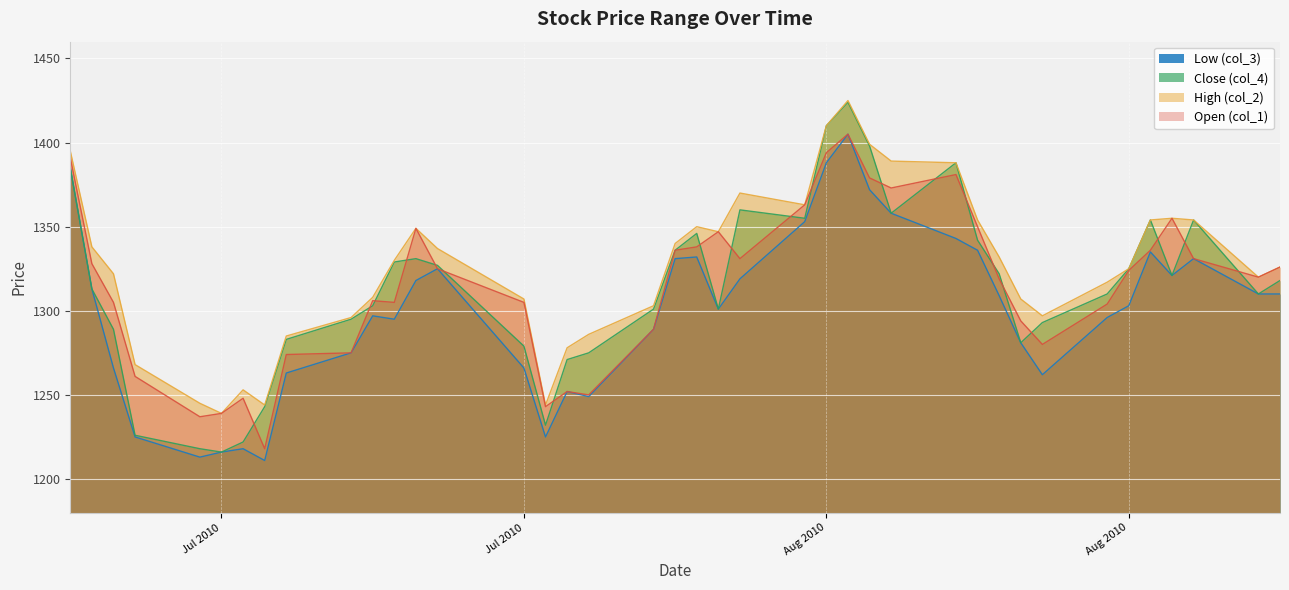

True or false: High (col_2) and Low (col_3) intersect in this chart.

False